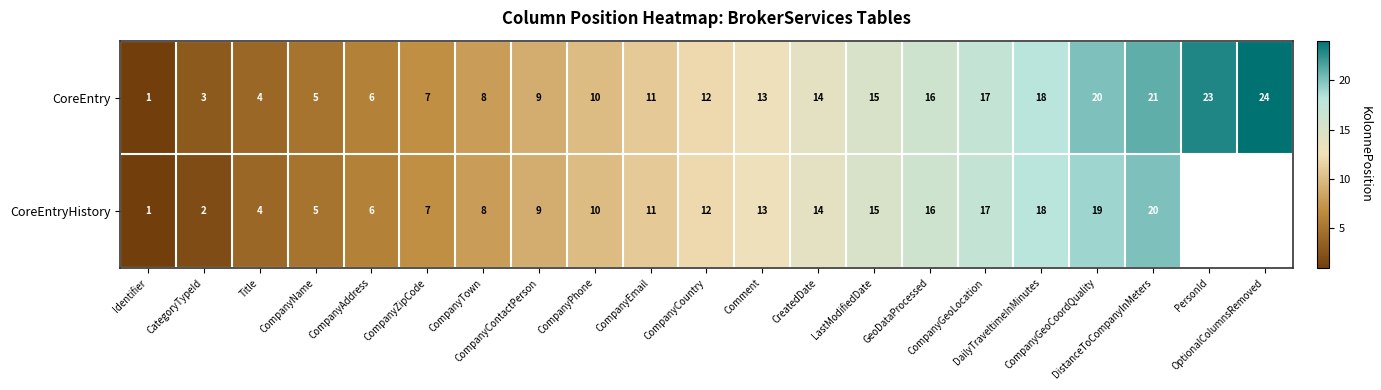

What value does the CoreEntry series have at GeoDataProcessed?

16.0